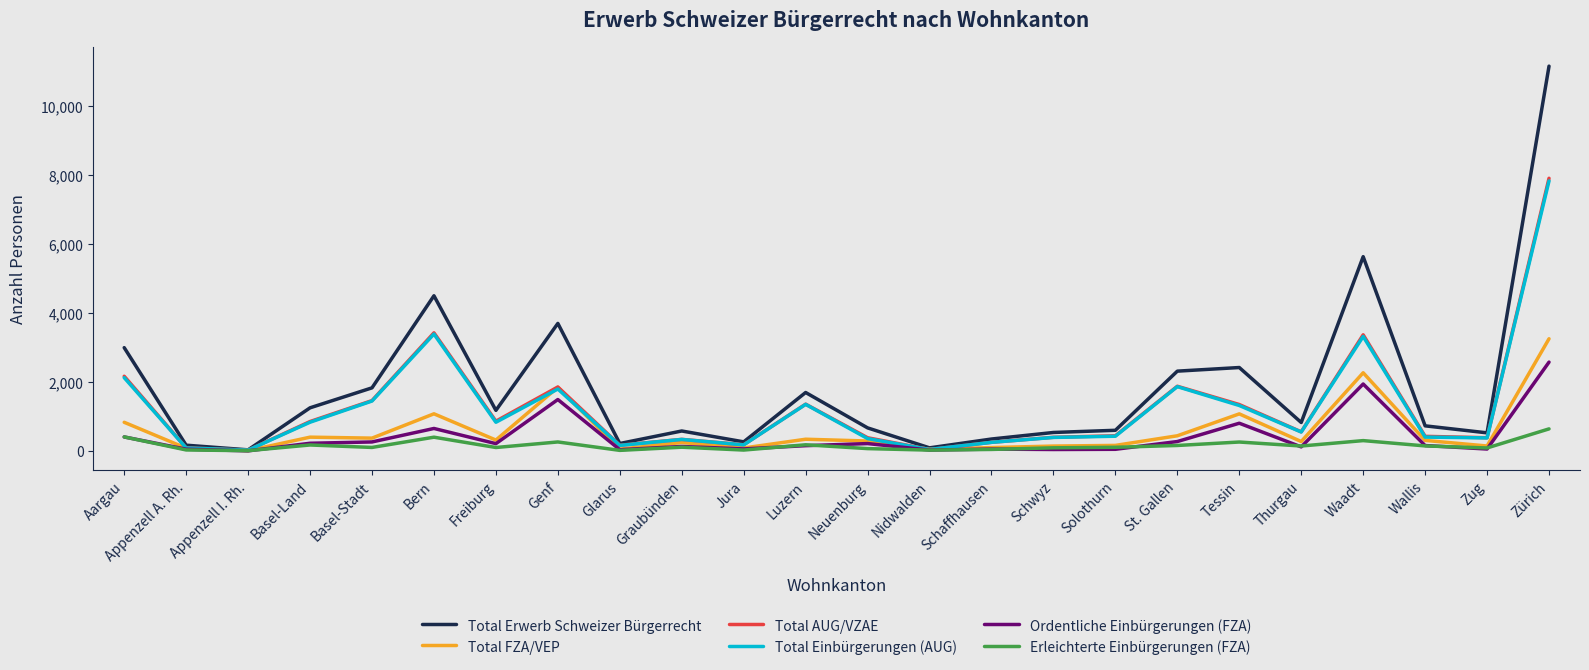

What is the greatest value displayed?

11155